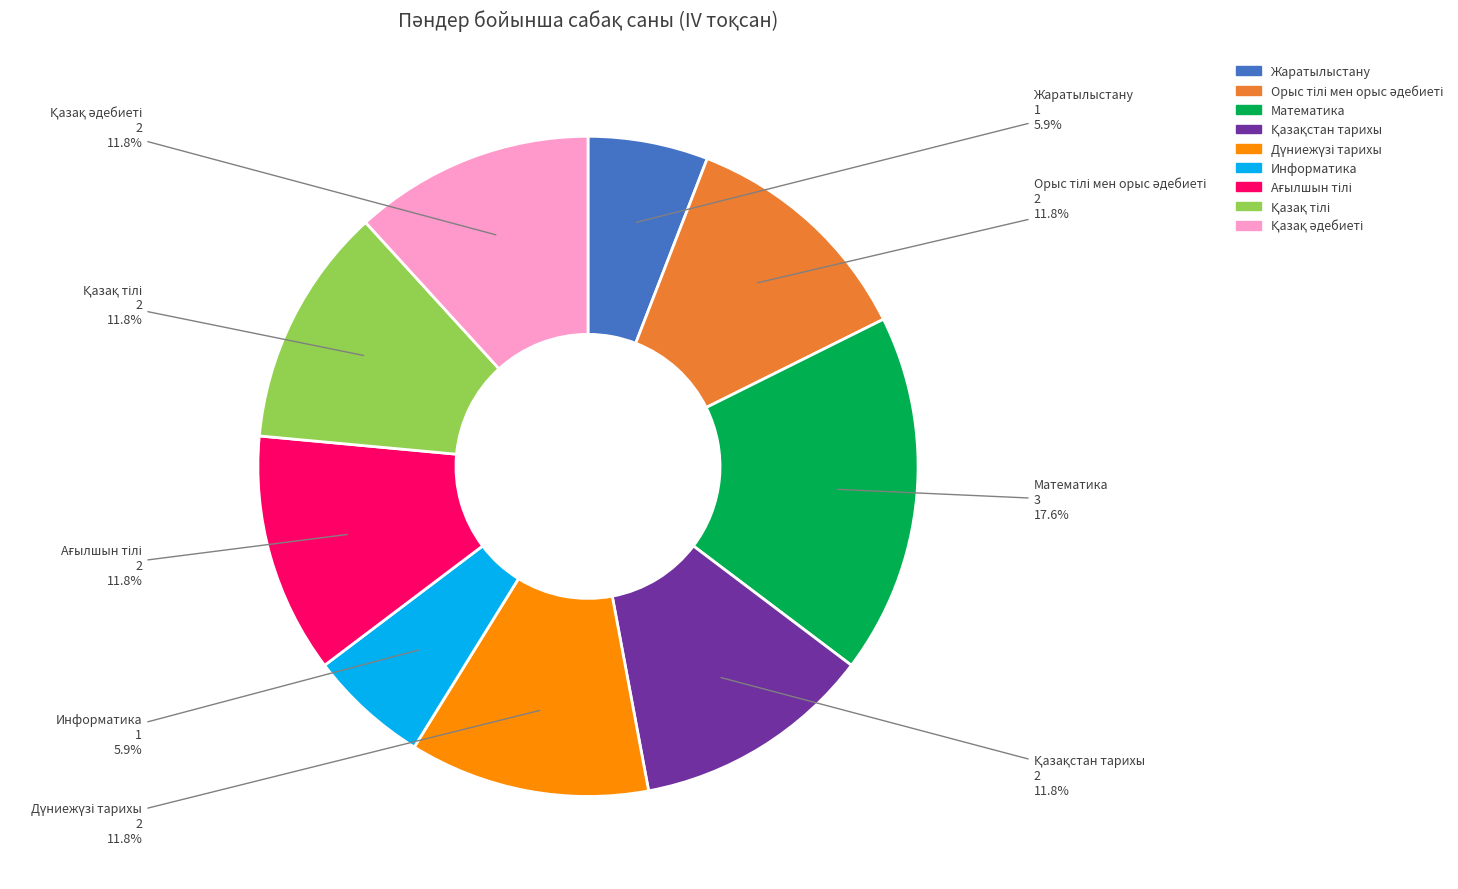

Count the number of slices in the pie.

9